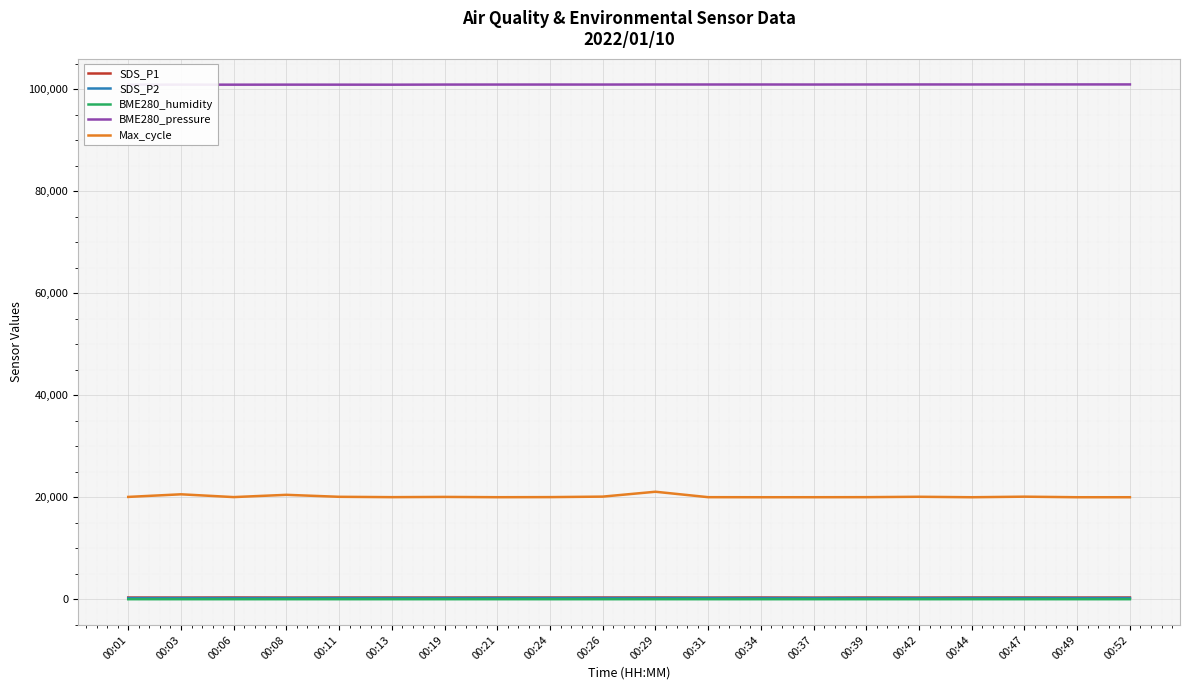

True or false: SDS_P1 has a value of 371.1 at 00:29.

True